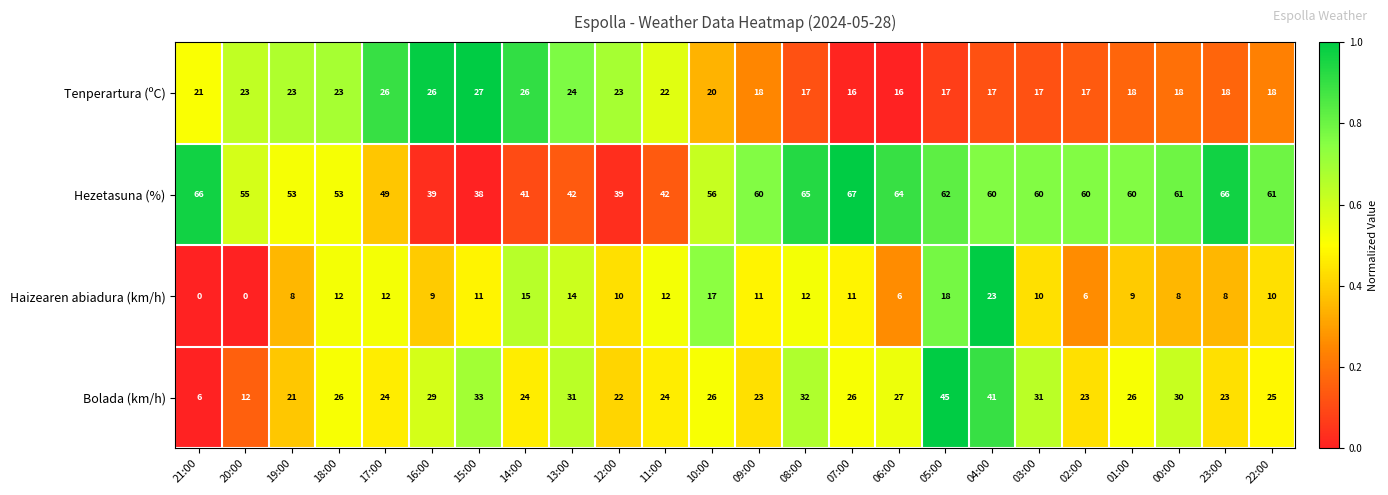

What is the spread (max minus min) of values at 19:00?

45